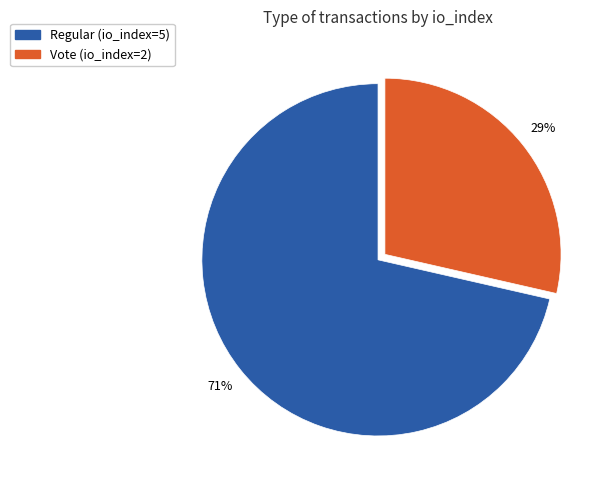

Which slice is the smallest?

Vote (io_index=2)